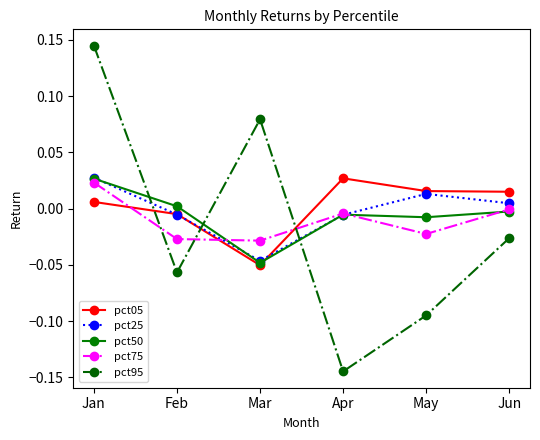

Count the number of categories in the chart.

6